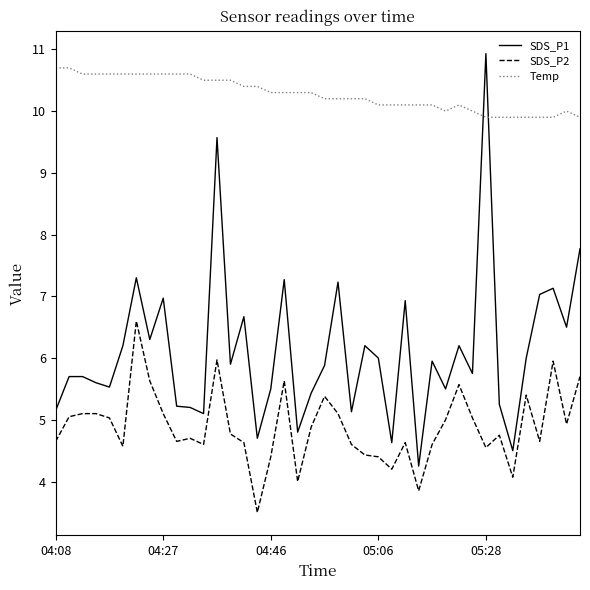

Which series has the largest total across all categories?

Temp